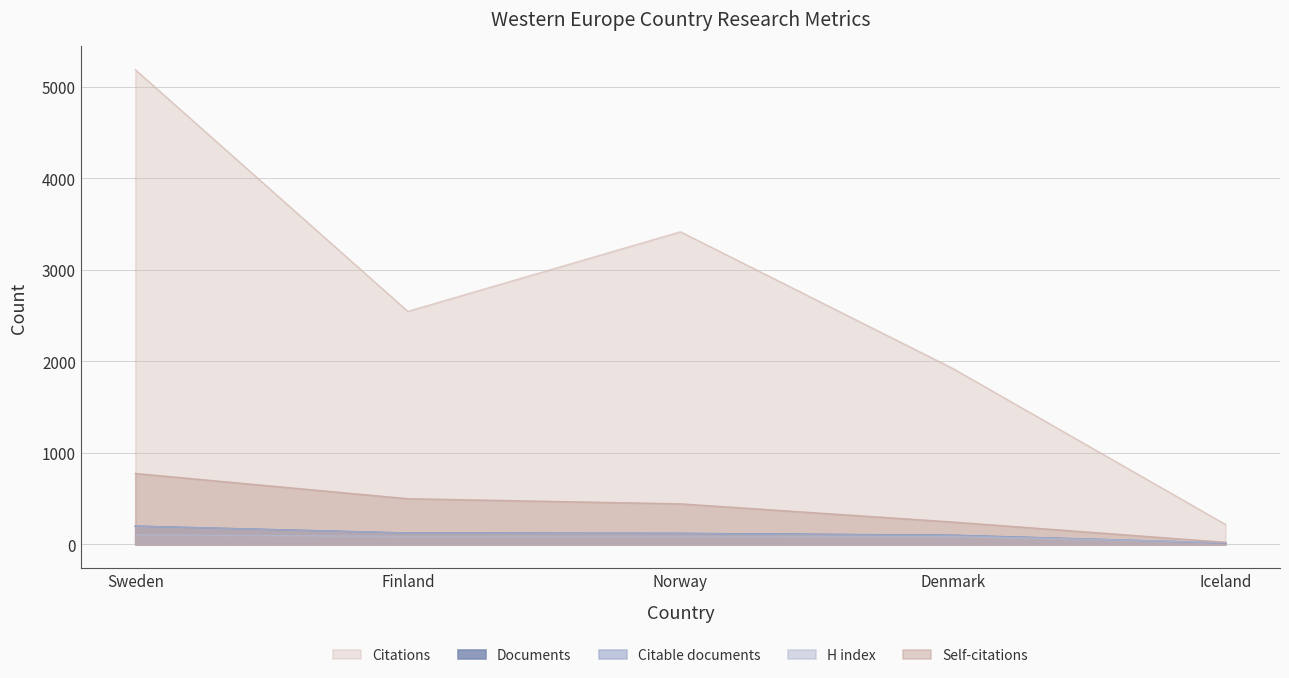

How many values in the Documents series exceed 120?

2